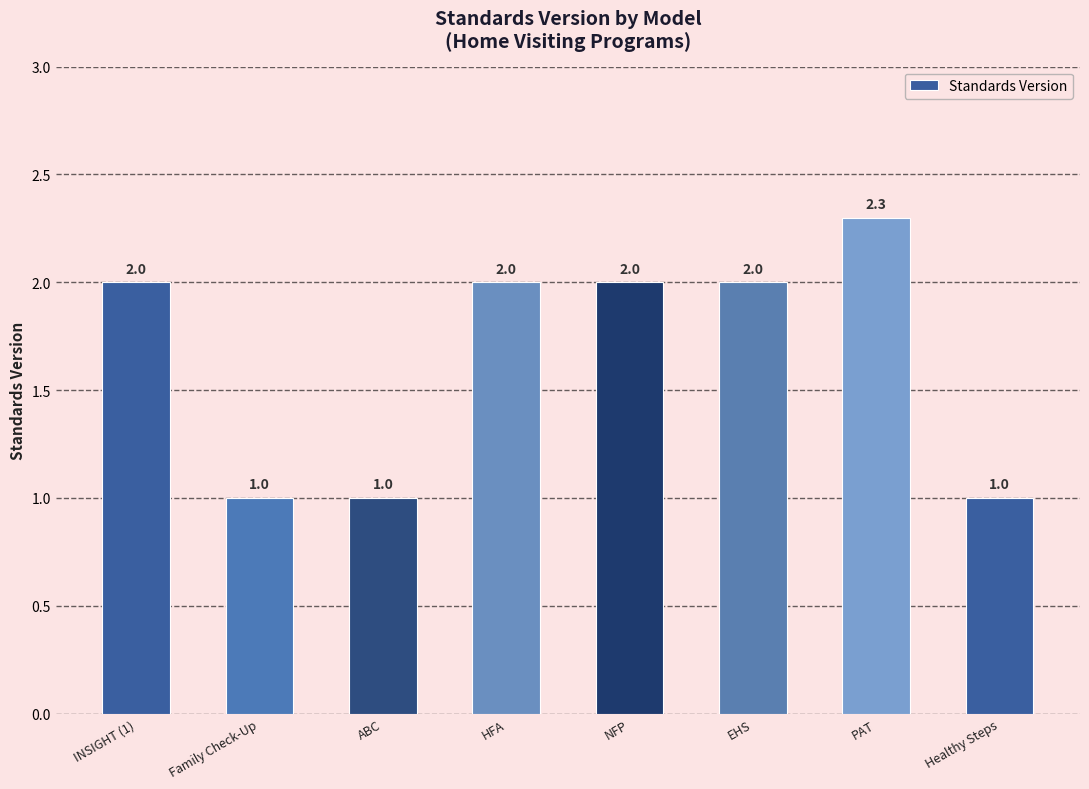

What is the average value?

1.7